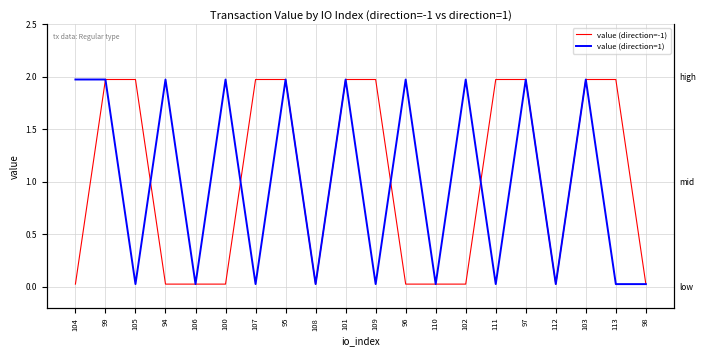

Rank the series by their maximum value, from lowest to highest.

value (direction=-1), value (direction=1)